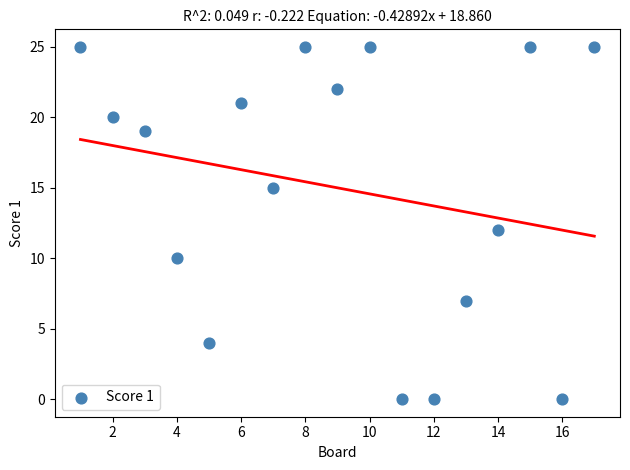

What is the range of Y values (max minus min)?

25